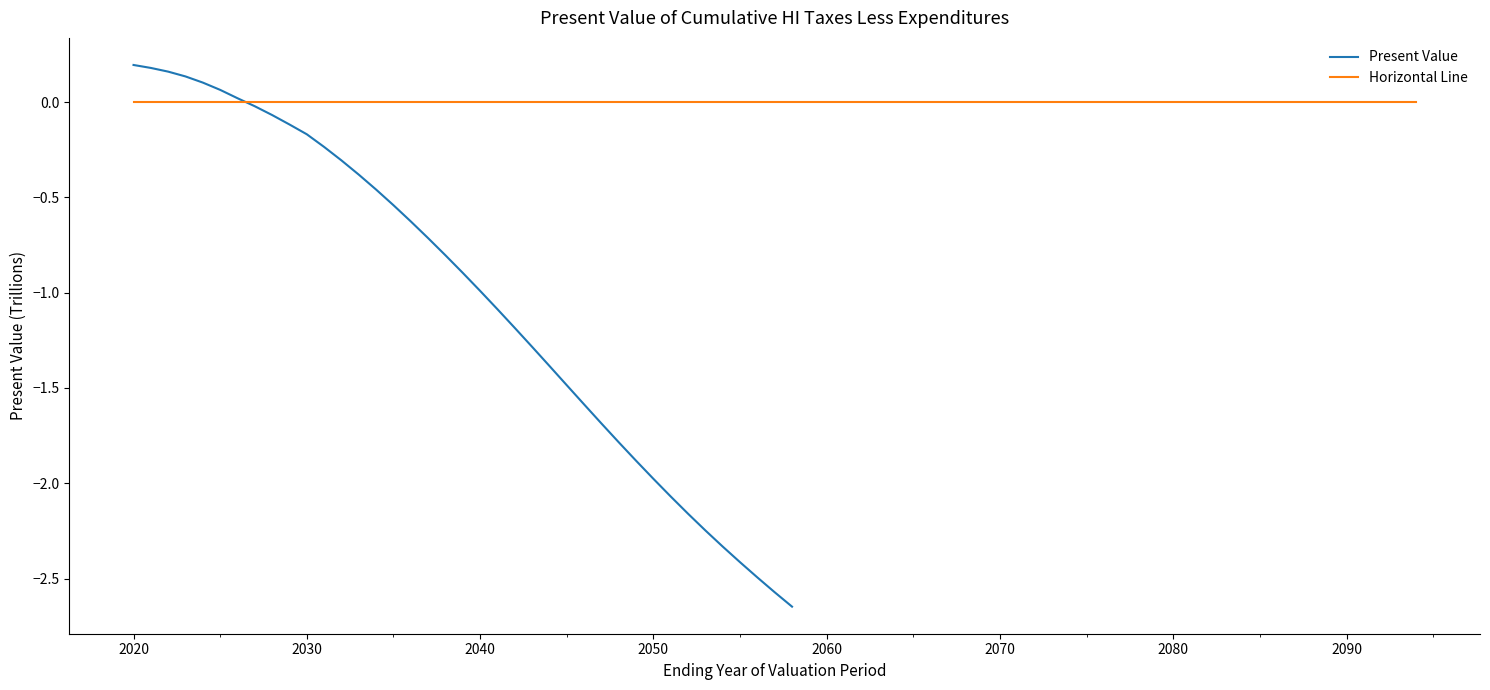

List the labels in order of value, largest first.

2020, 2021, 2022, 2023, 2024, 2025, 2026, 2027, 2028, 2029, 2030, 2031, 2032, 2033, 2034, 2035, 2036, 2037, 2038, 2039, 2040, 2041, 2042, 2043, 2044, 2045, 2046, 2047, 2048, 2049, 2050, 2051, 2052, 2053, 2054, 2055, 2056, 2057, 2058